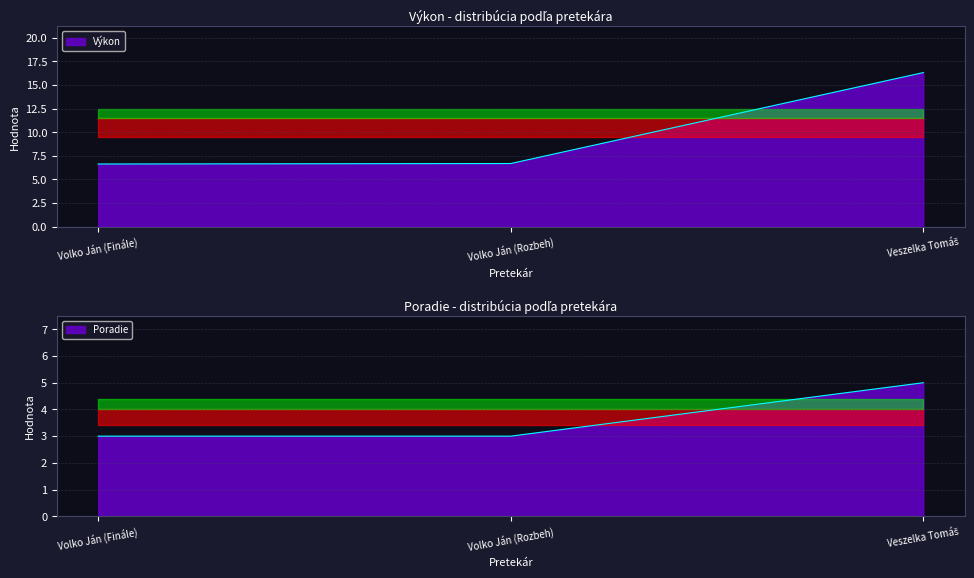

What is the greatest value displayed?

16.3